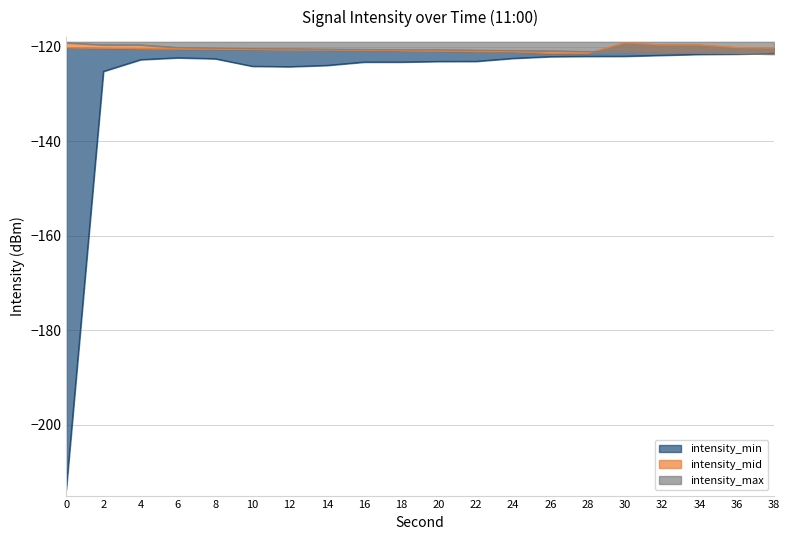

How many lines are shown in the chart?

3